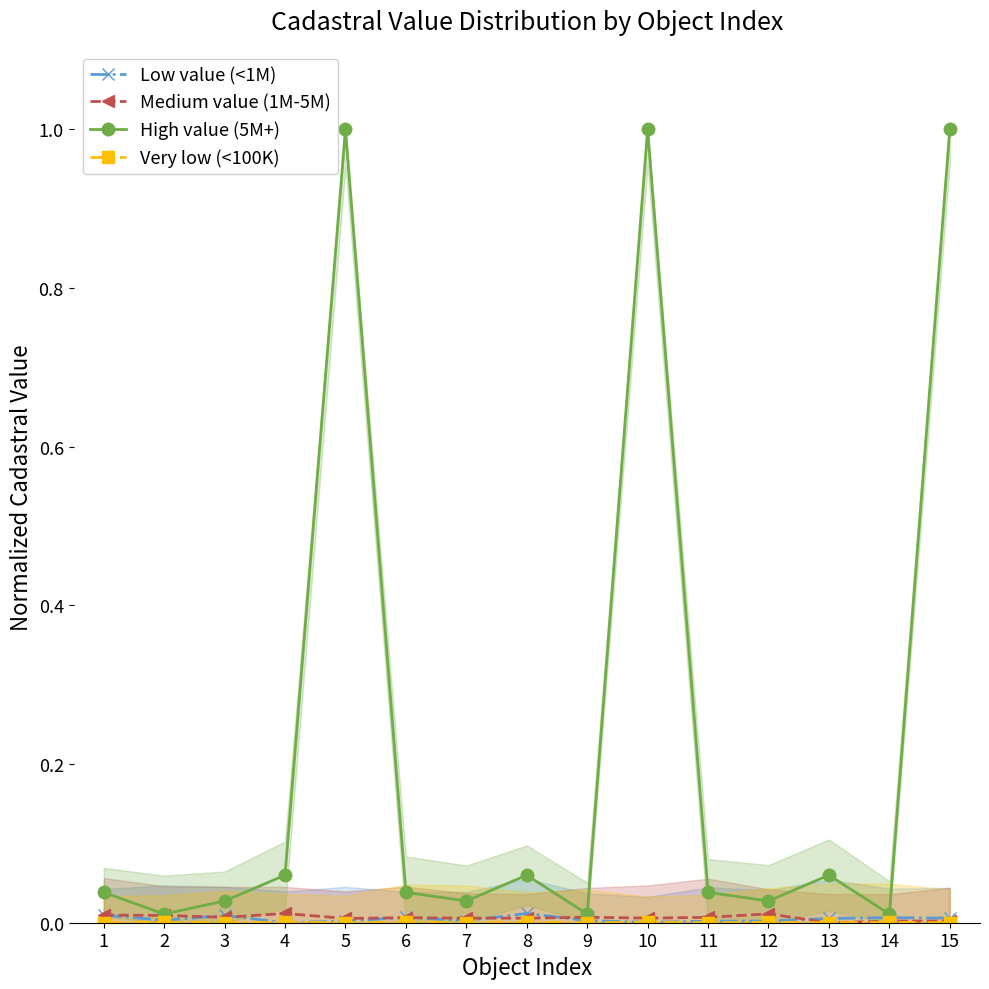

Where do Medium value (1M-5M) and Low value (<1M) first cross each other?

2 and 3